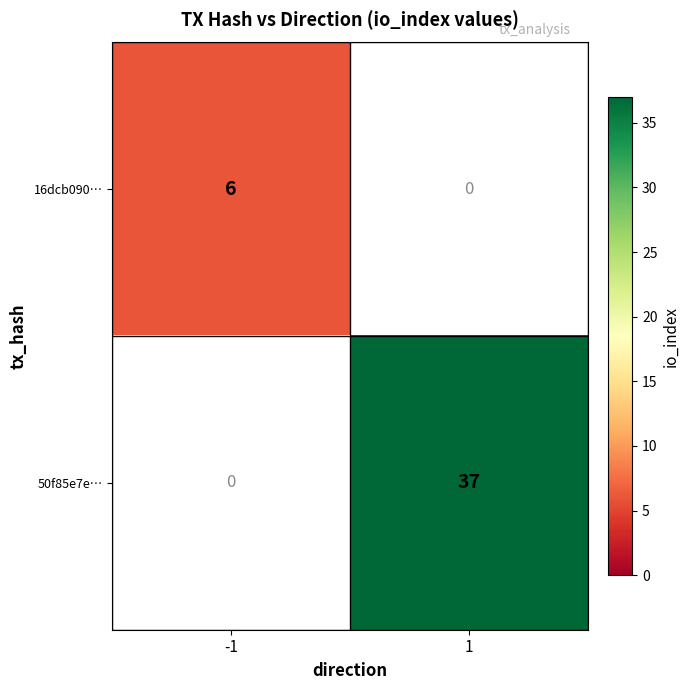

What is the difference between the maximum and minimum values in the 50f85e7e… series?

37